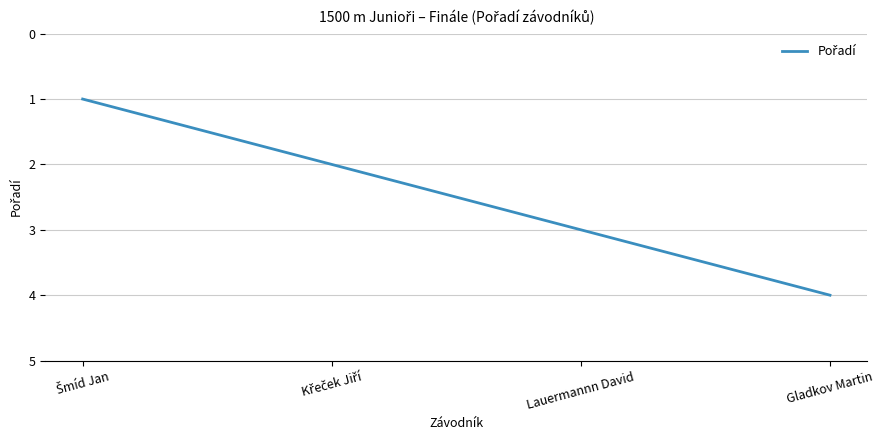

Is this an area chart (filled region under the line)?

No